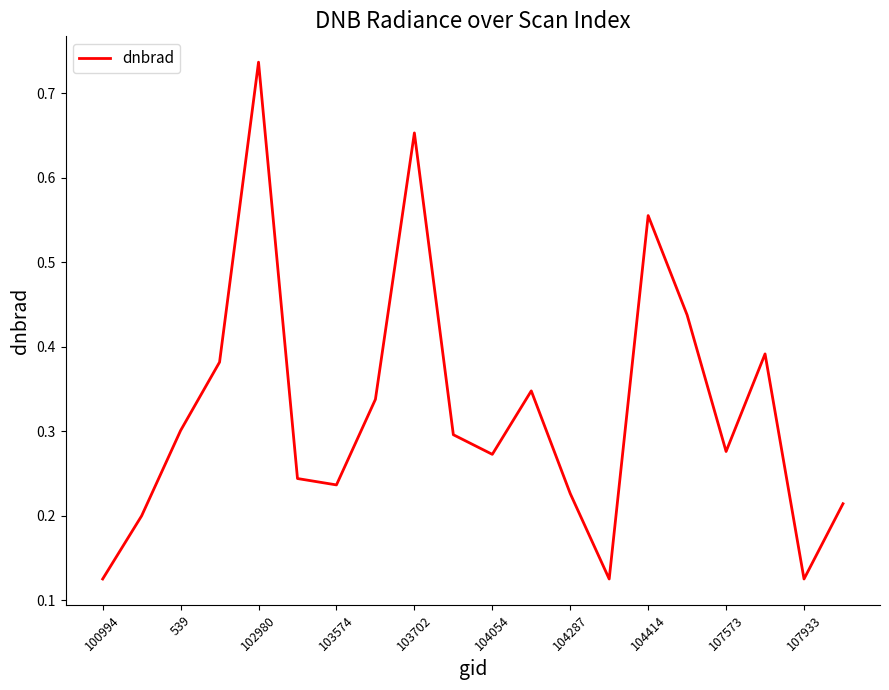

At which category does the chart reach its peak across all series?

102980